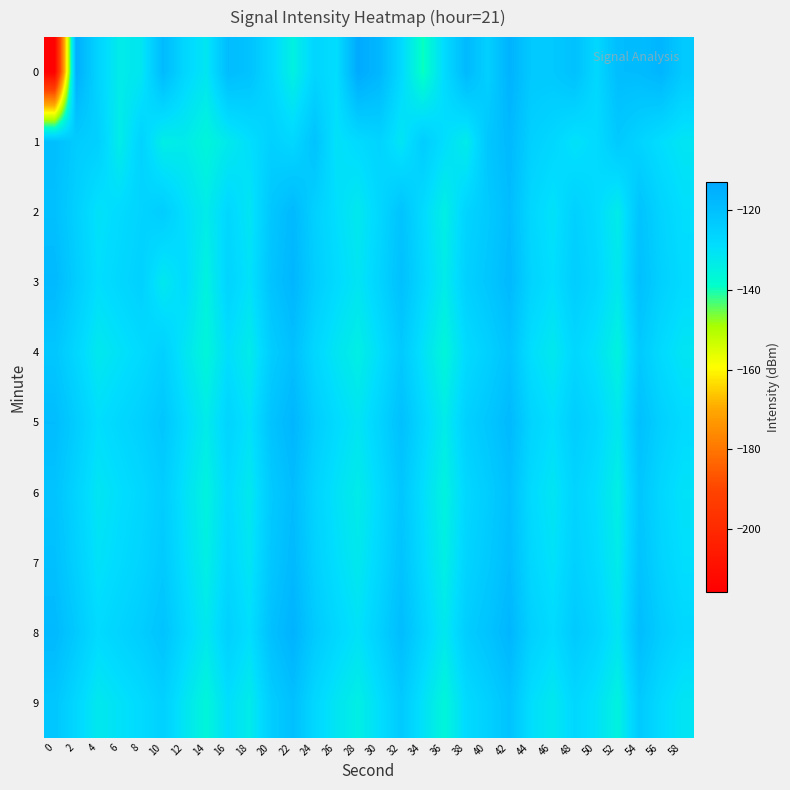

At 56, list the series in order from smallest to largest.

1, 4, 9, 6, 2, 7, 3, 5, 8, 0